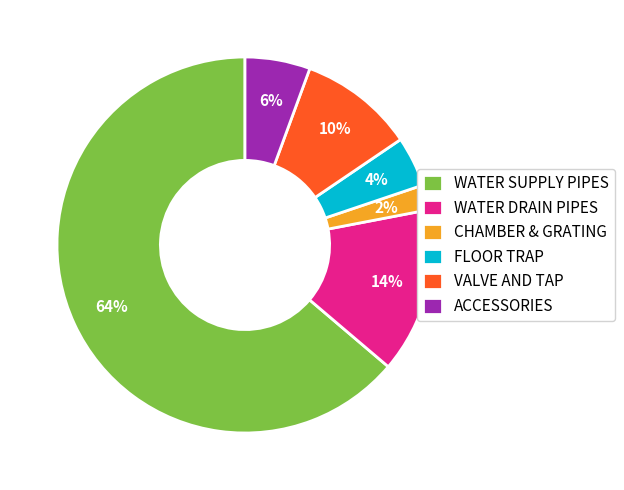

Does any single category account for the majority?

Yes